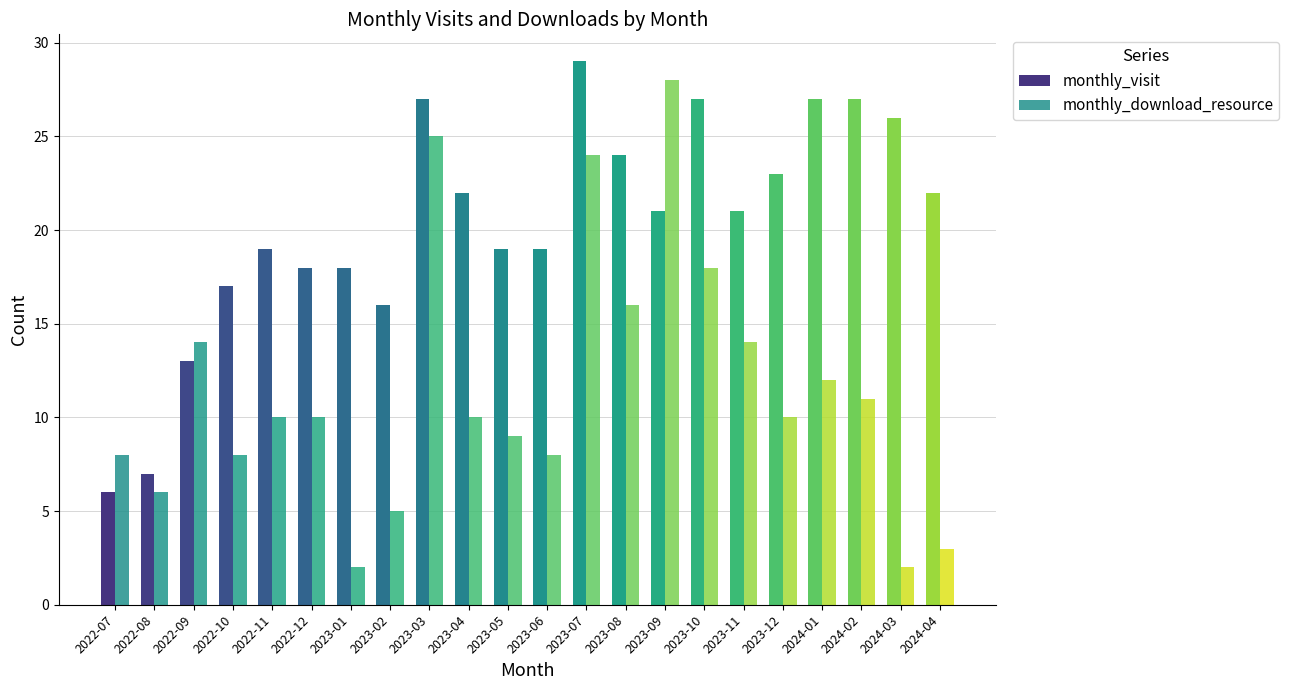

What is the label of the 20th bar from the left?

2024-02